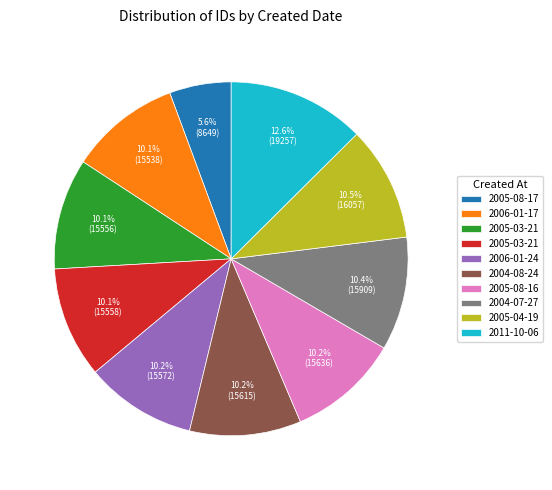

Is there any slice that represents more than half of the pie?

No